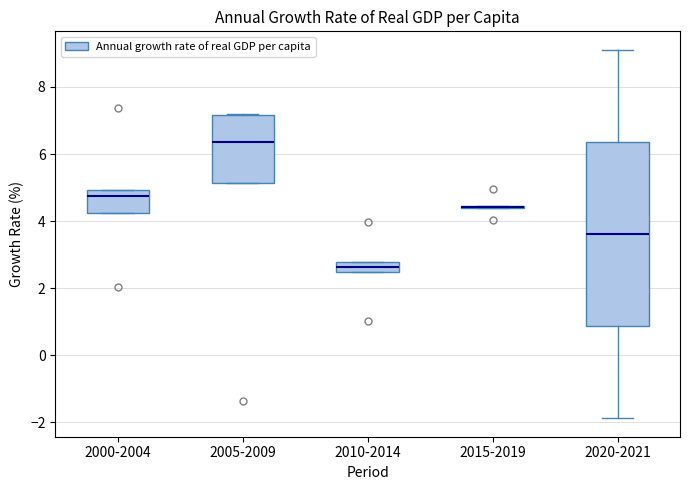

Reading left to right, transcribe this box plot: for each box, give where its median line is, the range the box spans, and where its two whiskers end, as read against the y-axis. The values are not printed on the chart, so give them approximately, as read against the axis.

2000-2004: median 4.8, box 4.2 to 5.0, whiskers 4.2 to 5.0
2005-2009: median 6.4, box 5.2 to 7.2, whiskers 5.2 to 7.2
2010-2014: median 2.6, box 2.4 to 2.8, whiskers 2.4 to 2.8
2015-2019: box collapsed to a line at 4.4, whiskers 4.4 to 4.4
2020-2021: median 3.6, box 0.8 to 6.4, whiskers -1.8 to 9.2